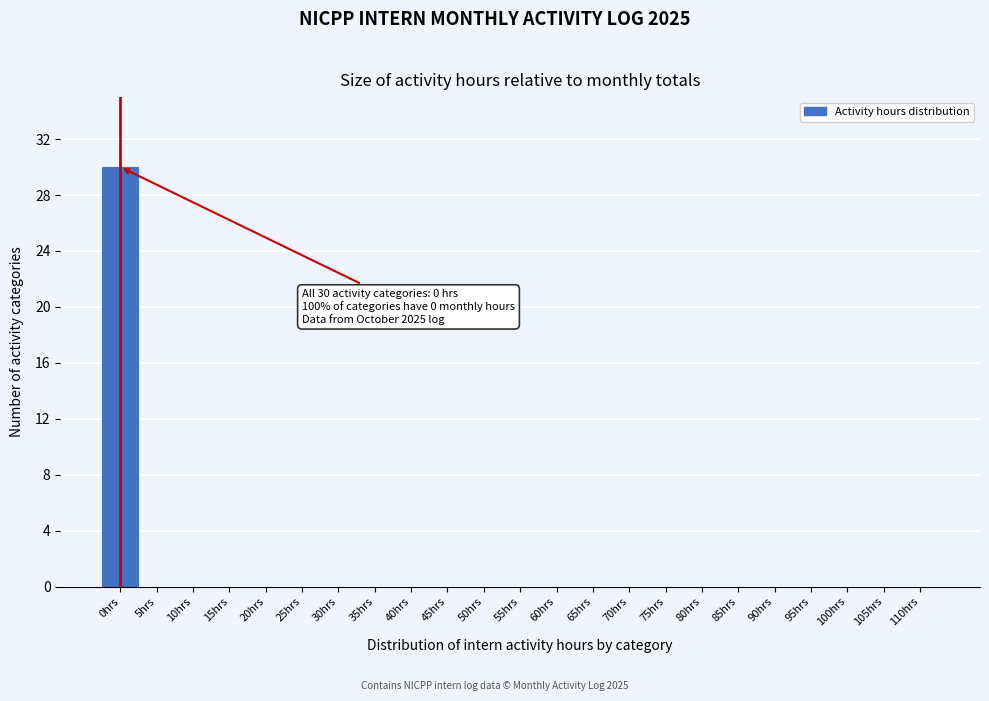

Reading right to left, extract all data points from this chart.

110hrs=0	105hrs=0	100hrs=0	95hrs=0	90hrs=0	85hrs=0	80hrs=0	75hrs=0	70hrs=0	65hrs=0	60hrs=0	55hrs=0	50hrs=0	45hrs=0	40hrs=0	35hrs=0	30hrs=0	25hrs=0	20hrs=0	15hrs=0	10hrs=0	5hrs=0	0hrs=30